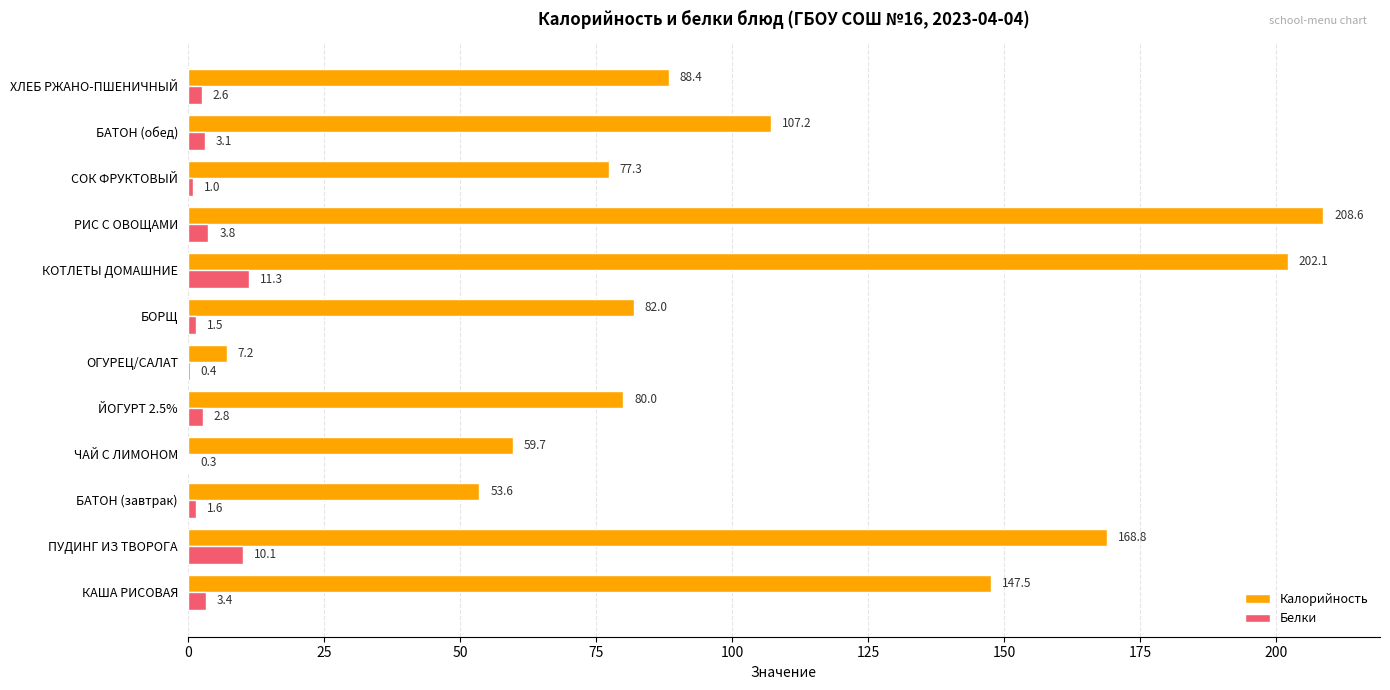

What is the approximate value of Калорийность at СОК ФРУКТОВЫЙ?

77.3